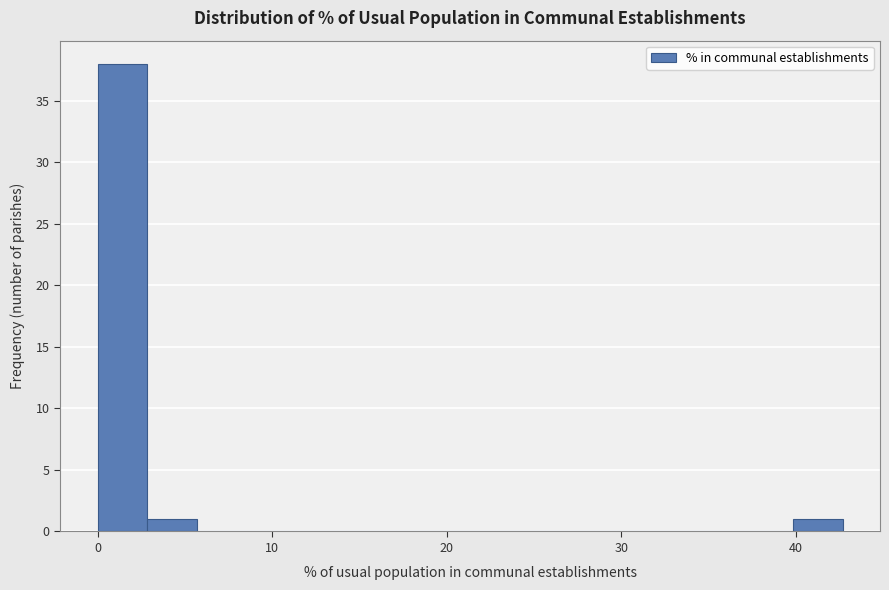

Read against the x-axis, roughly where is the centre of the tallest bar?

1